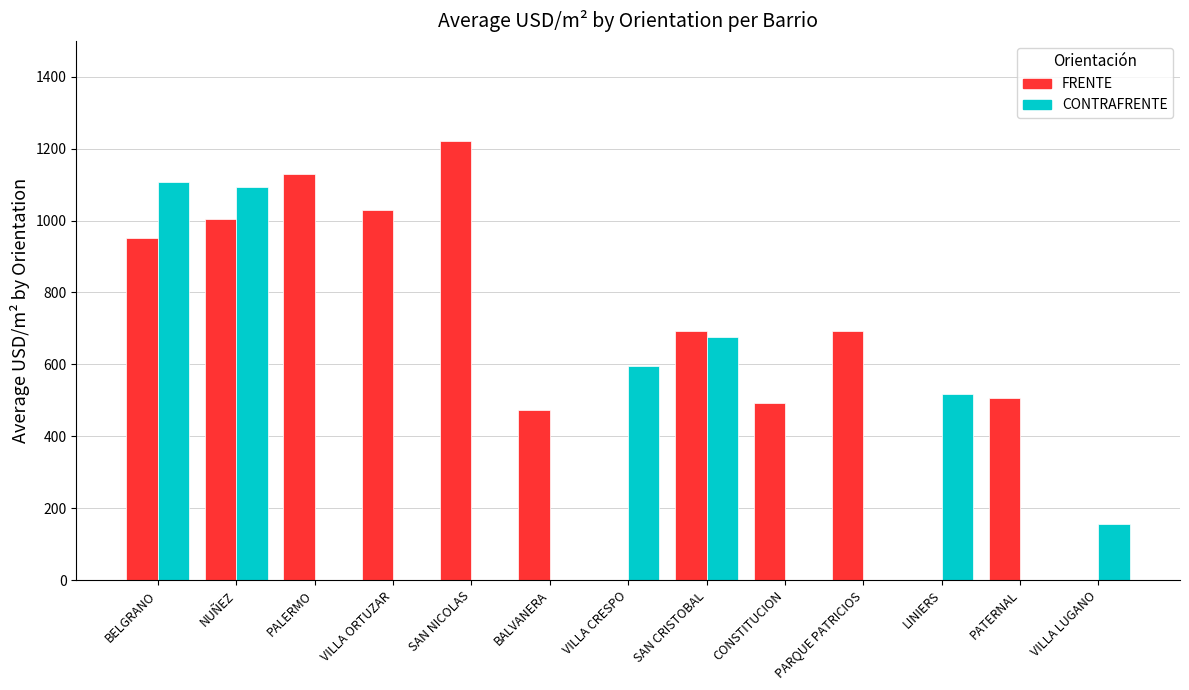

At which label is CONTRAFRENTE closest to 632?

VILLA CRESPO